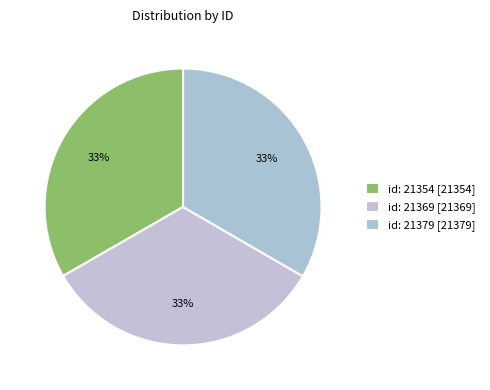

How many segments does this pie chart have?

3